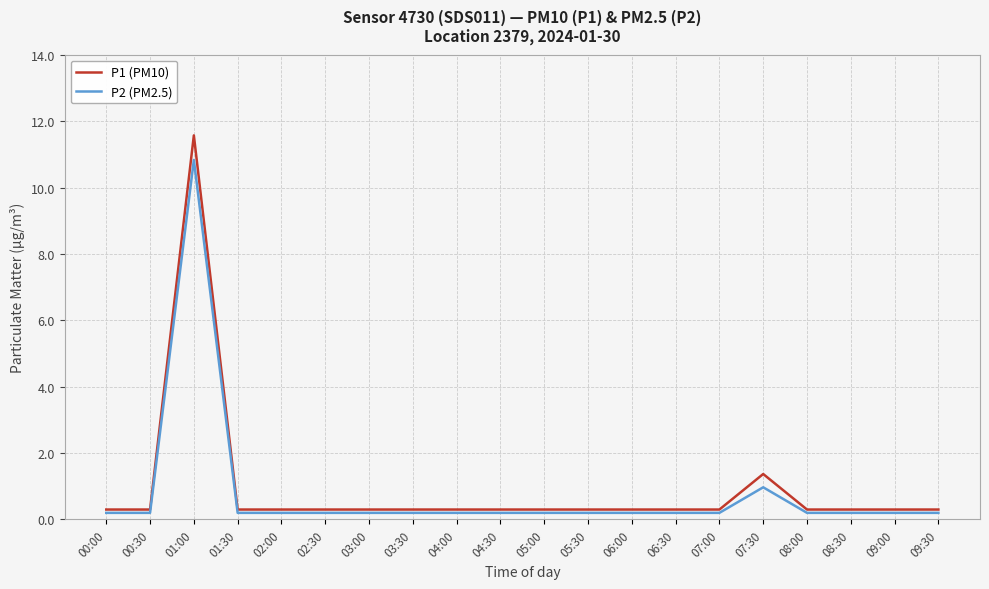

Is the value of P1 (PM10) at 07:30 greater than the value of P2 (PM2.5) at 01:00?

No